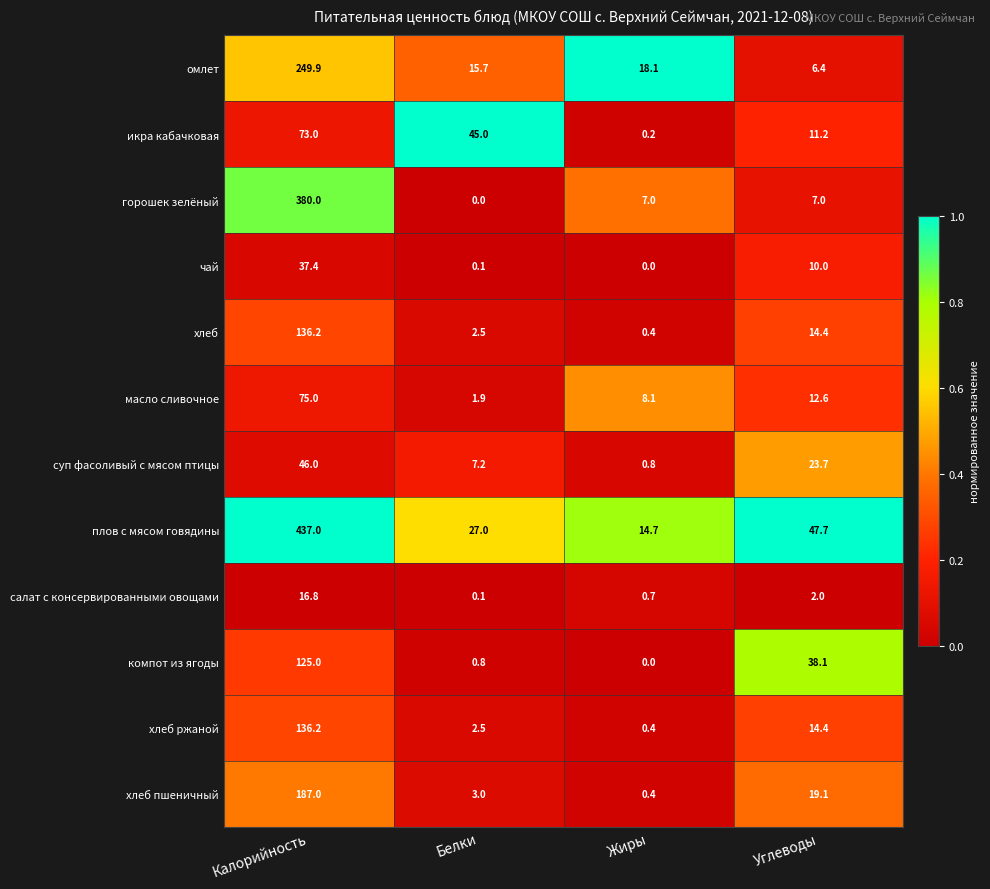

Where does the хлеб ржаной series first go above 14?

Калорийность